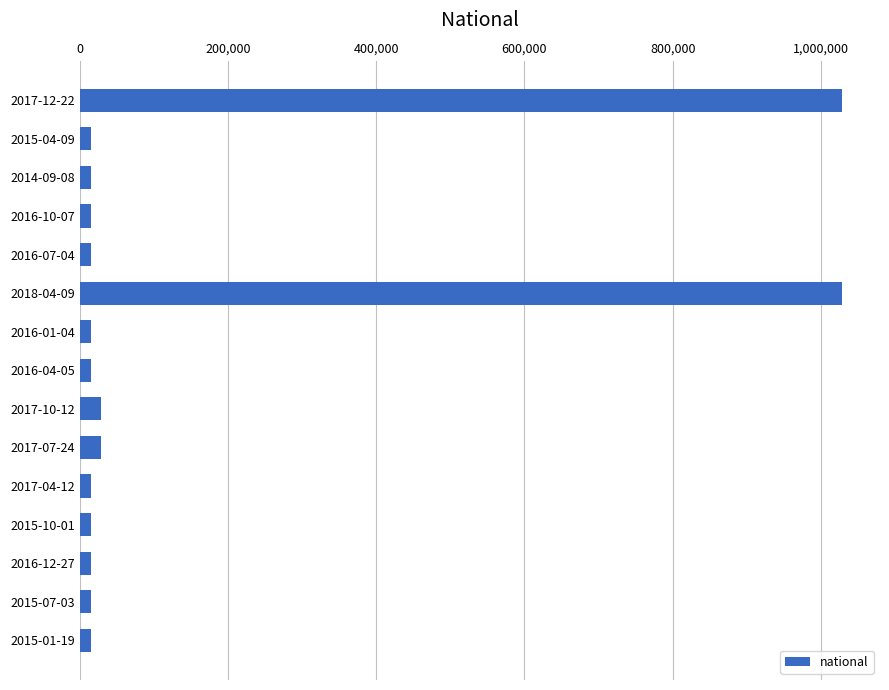

What is the sum of all values?

2277529